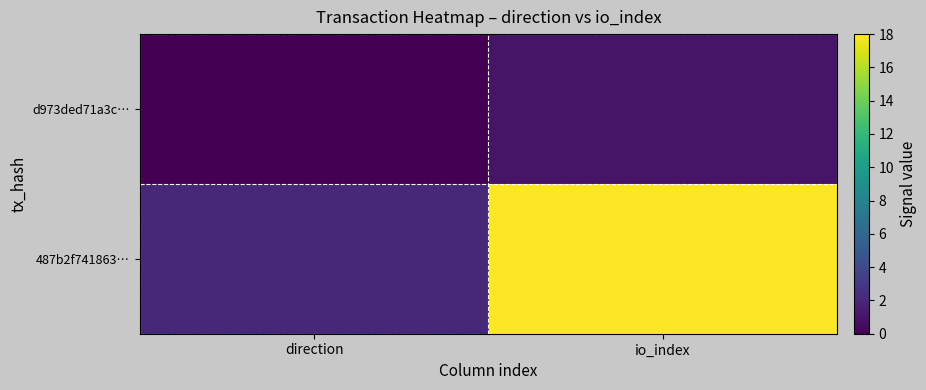

Rank the series at io_index from lowest to highest value.

d973ded71a3c…, 487b2f741863…